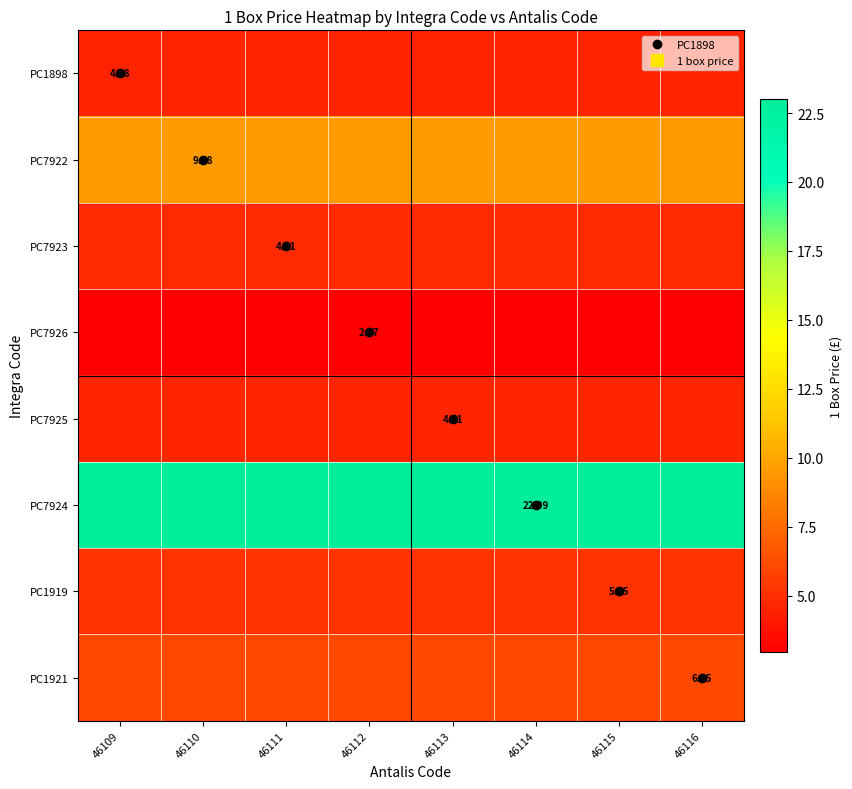

How many distinct data groups are displayed?

8